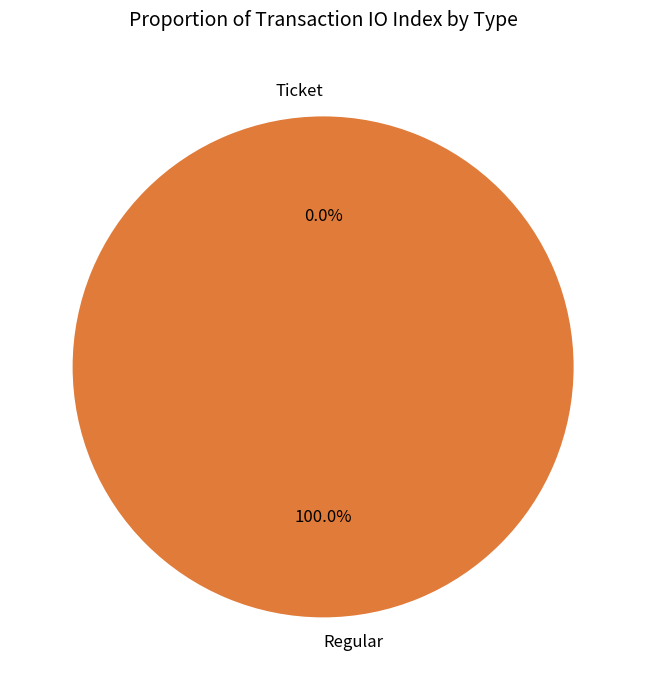

How many slices are in this pie chart?

2